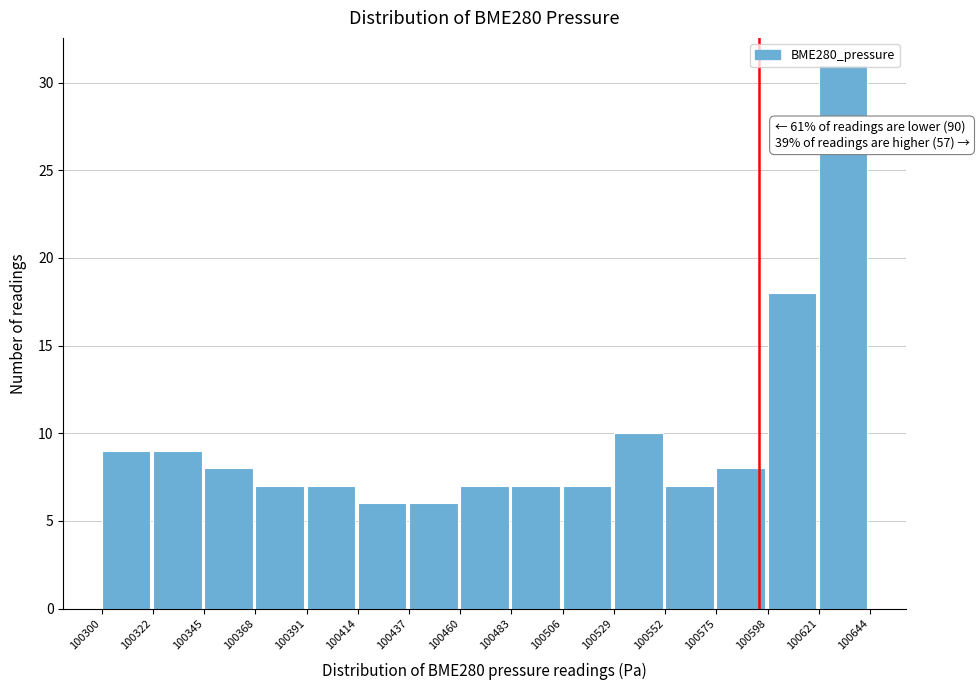

Over which range of the x-axis is the bar tallest?

100621 to 100644